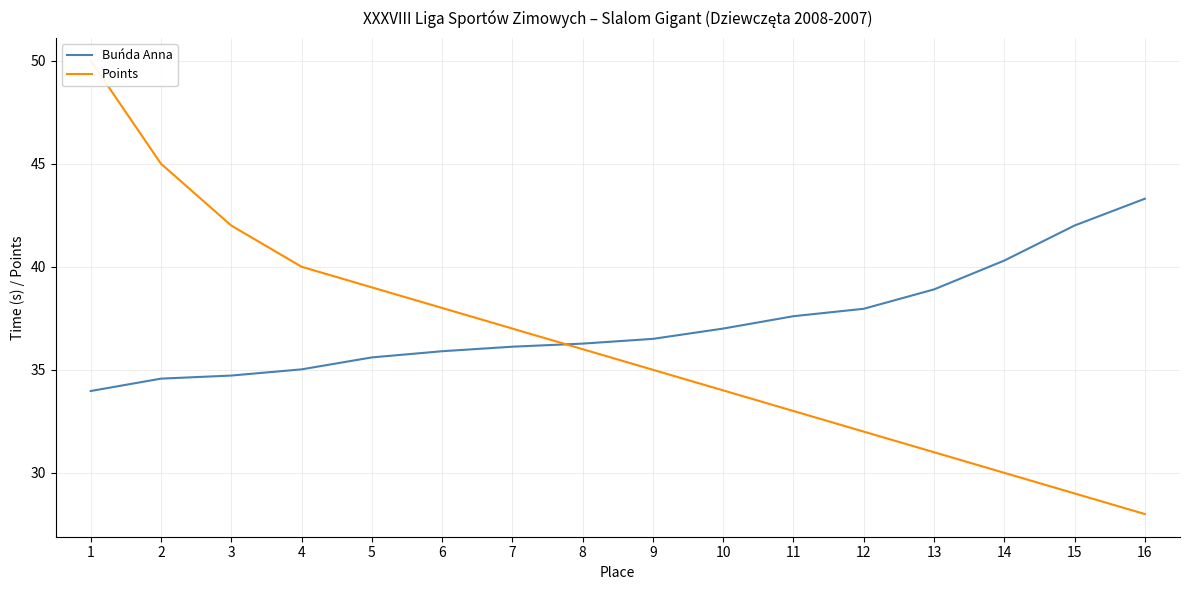

True or false: Buńda Anna has more than 2 points higher than both neighbors.

False